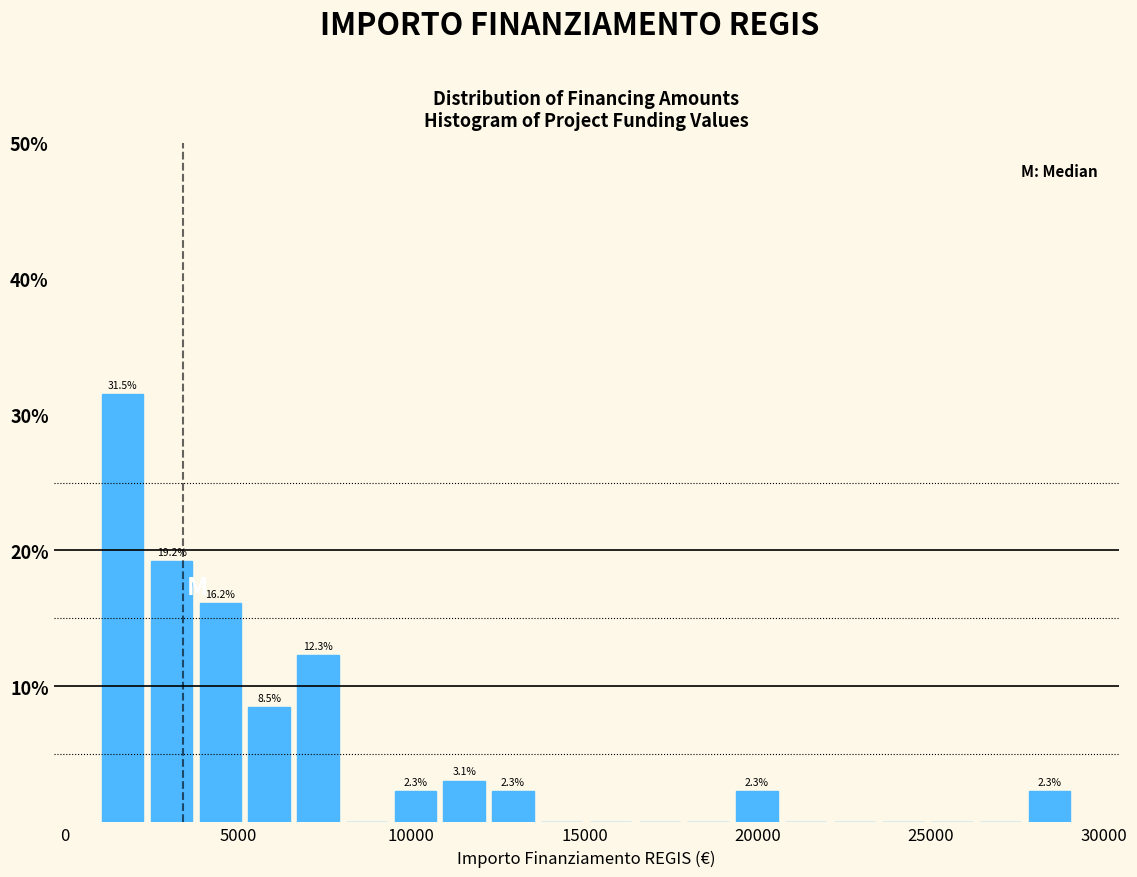

Around what value on the x-axis is the tallest bar? Give the approximate position of its centre, as read against the axis.

1500